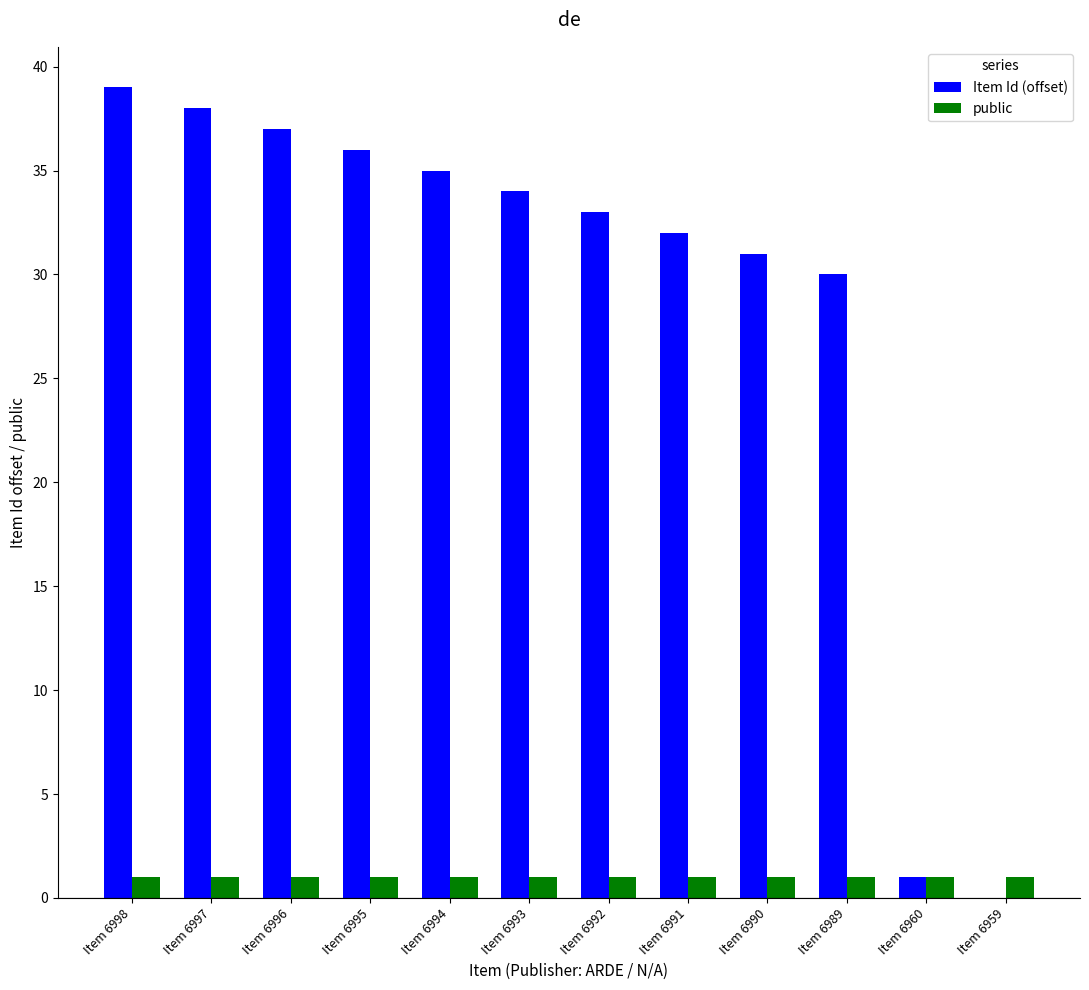

Where is Item Id (offset) nearest to the value 19?

Item 6989